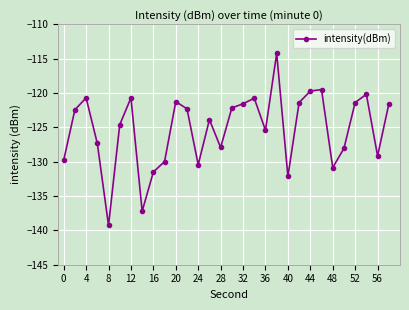

How many lines are shown in the chart?

1